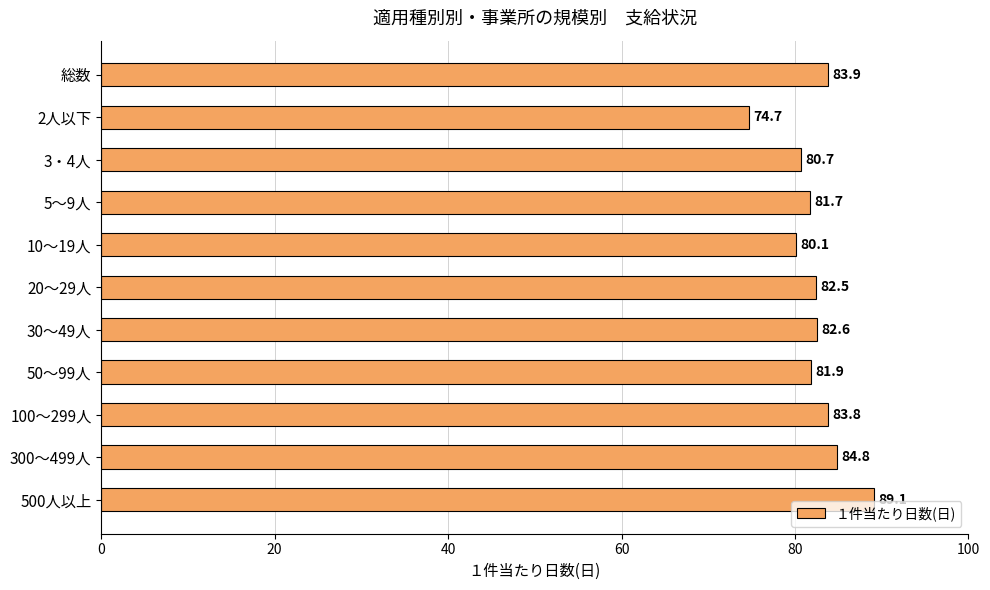

Count the number of categories in the chart.

11